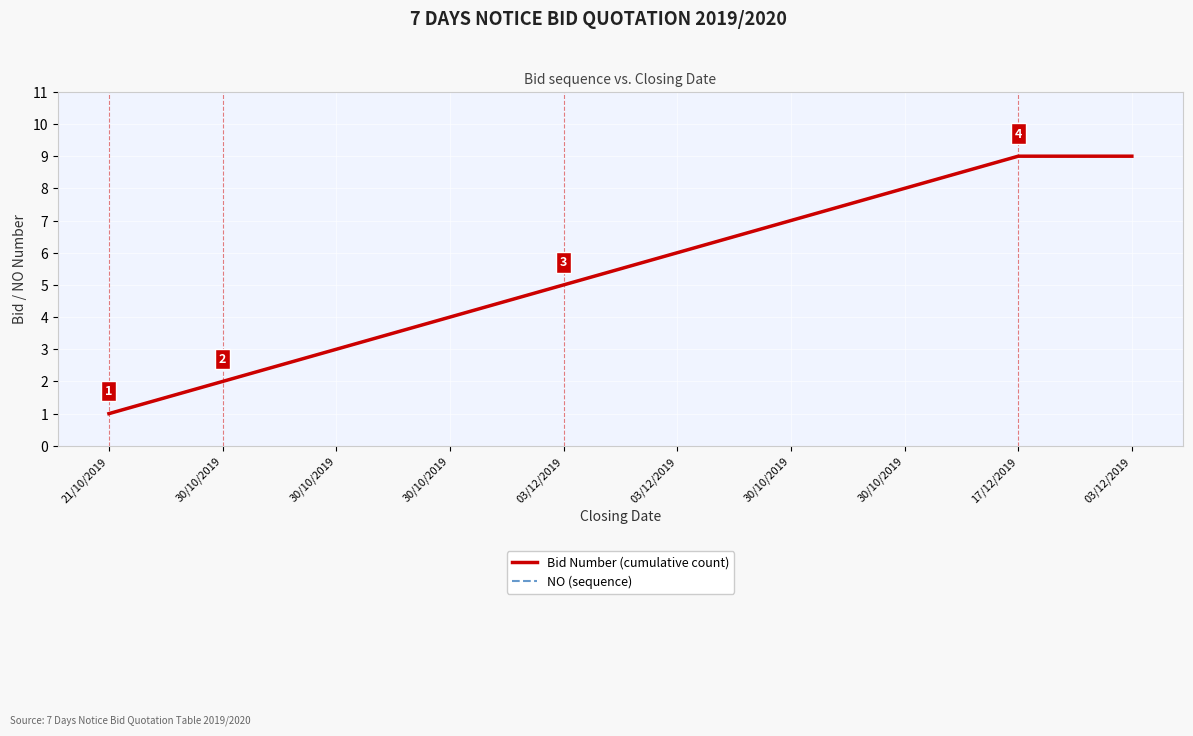

Reading left to right, what are all the values shown in this chart?

Bid Number (cumulative count): 1	2	3	4	5	6	7	8	9	9
NO (sequence): 1	2	3	4	5	6	7	8	9	9